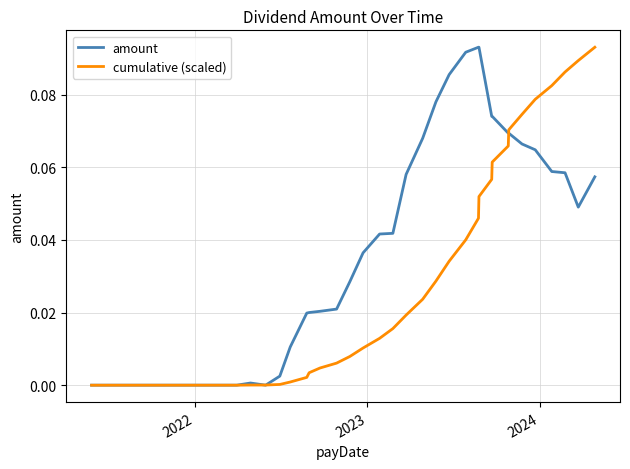

Which series has the largest total across all categories?

amount